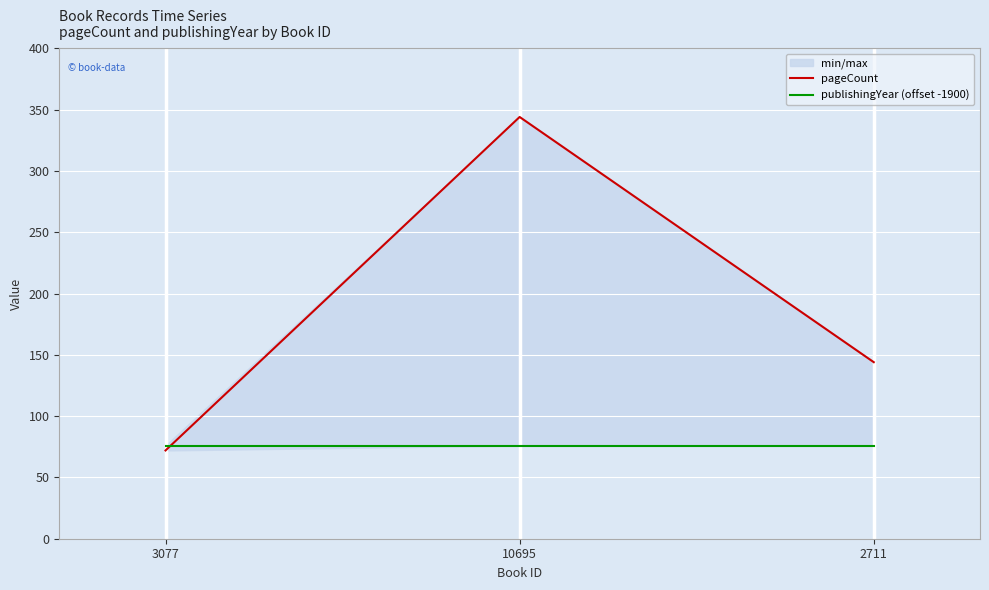

What is the difference between the second highest and minimum values in the pageCount series?

72